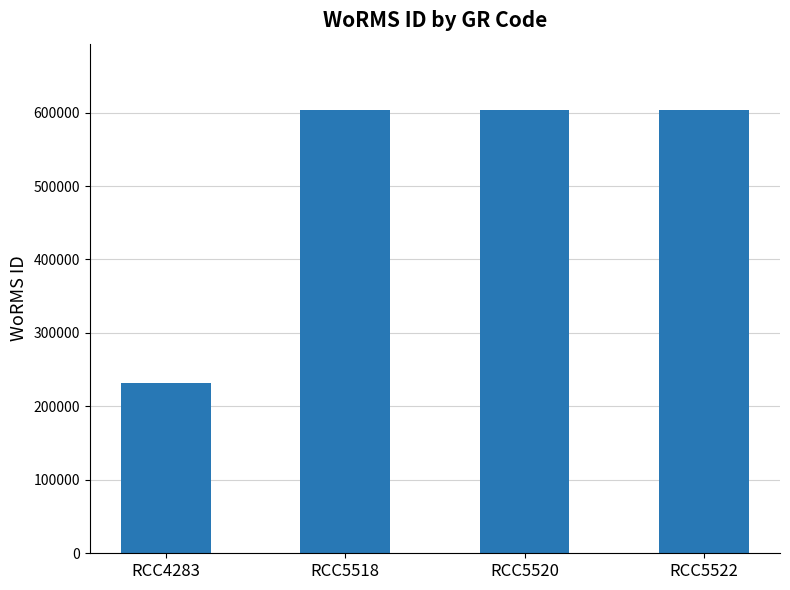

True or false: the data shows 232248 at RCC4283.

True